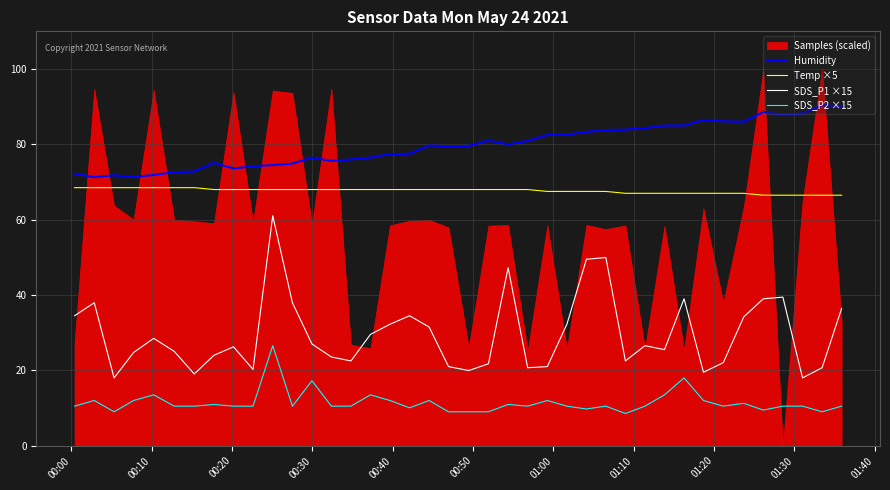

Count the number of categories in the chart.

40